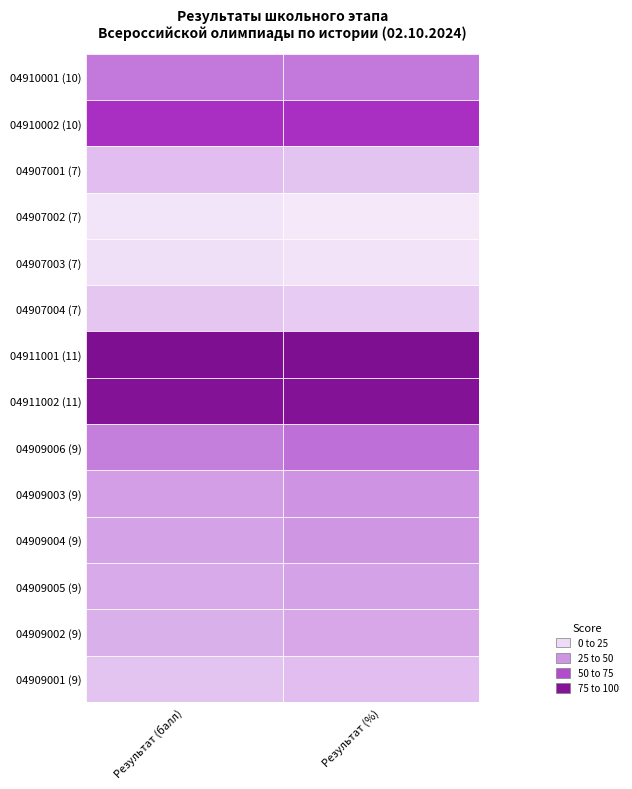

True or false: 04909006 (9) has a value of 46 at 0.

True